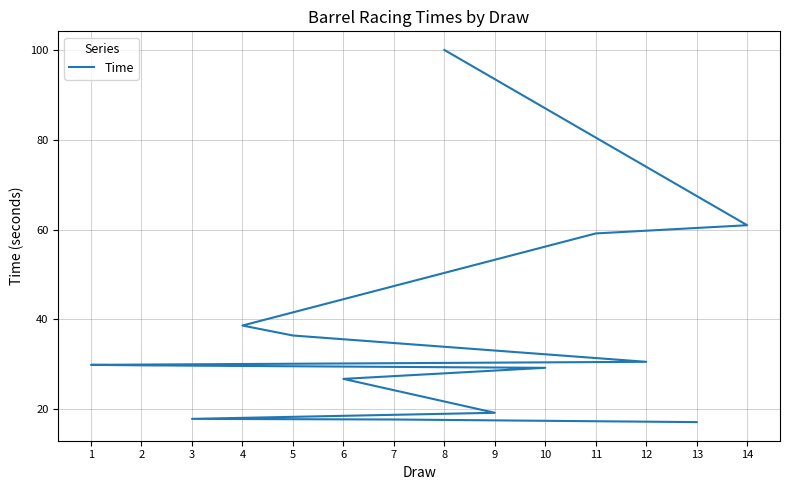

What is the difference between the maximum and minimum values?

82.9